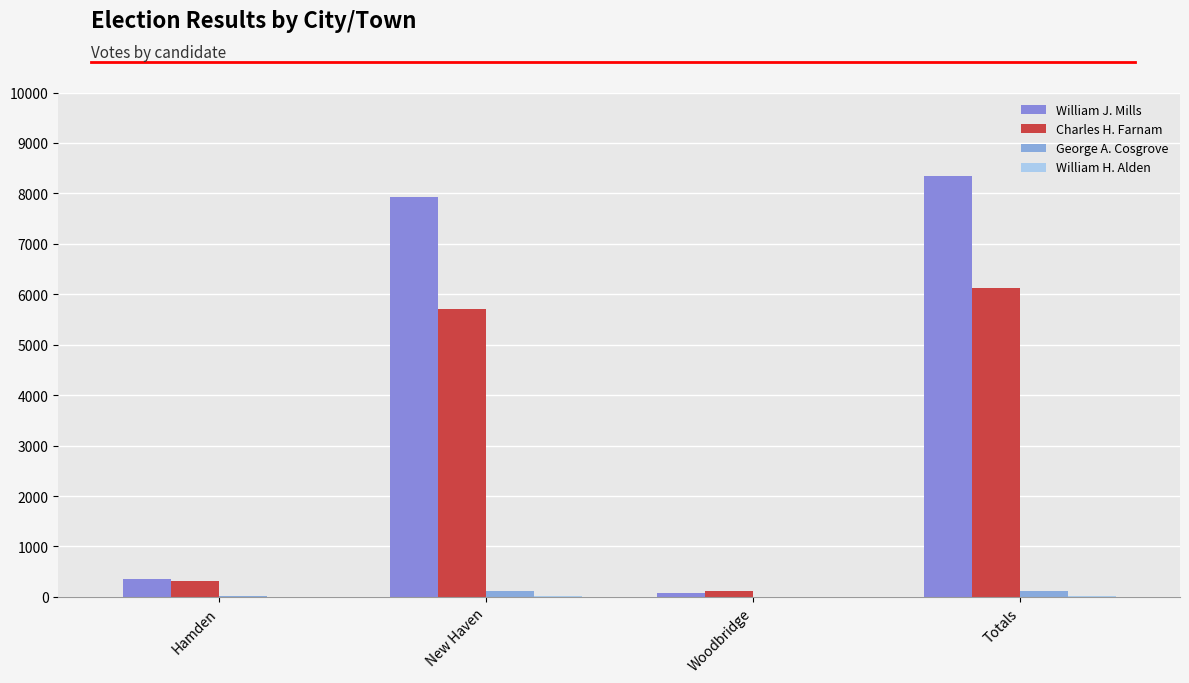

Rank the series by their maximum value, from highest to lowest.

William J. Mills, Charles H. Farnam, George A. Cosgrove, William H. Alden